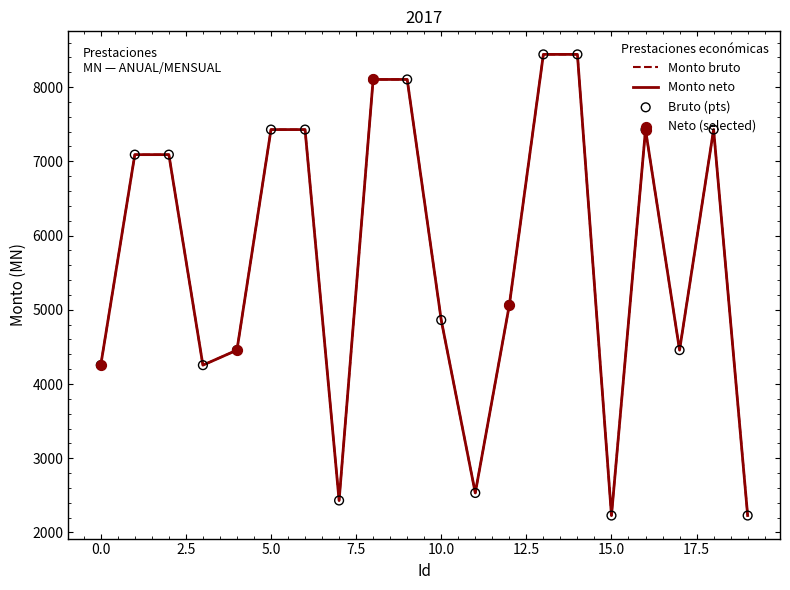

Is this an area chart (filled region under the line)?

No